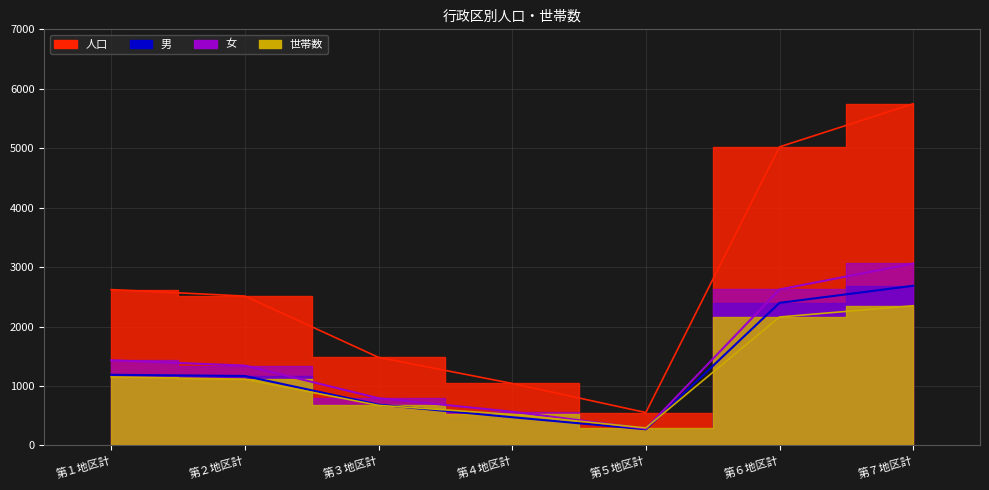

What is the value of the 人口 point at the 7th from the left?

5747